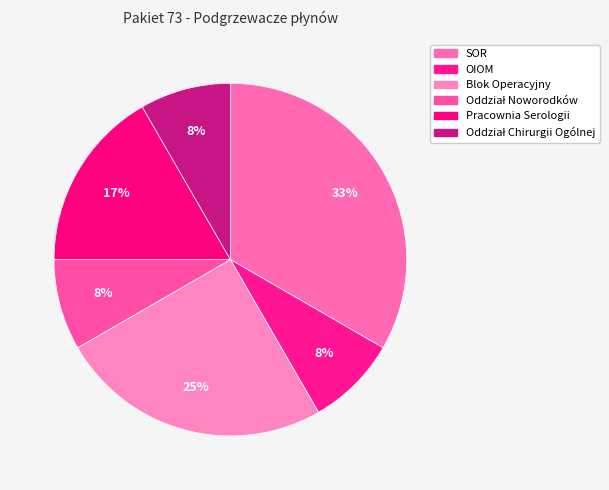

How many segments does this pie chart have?

6